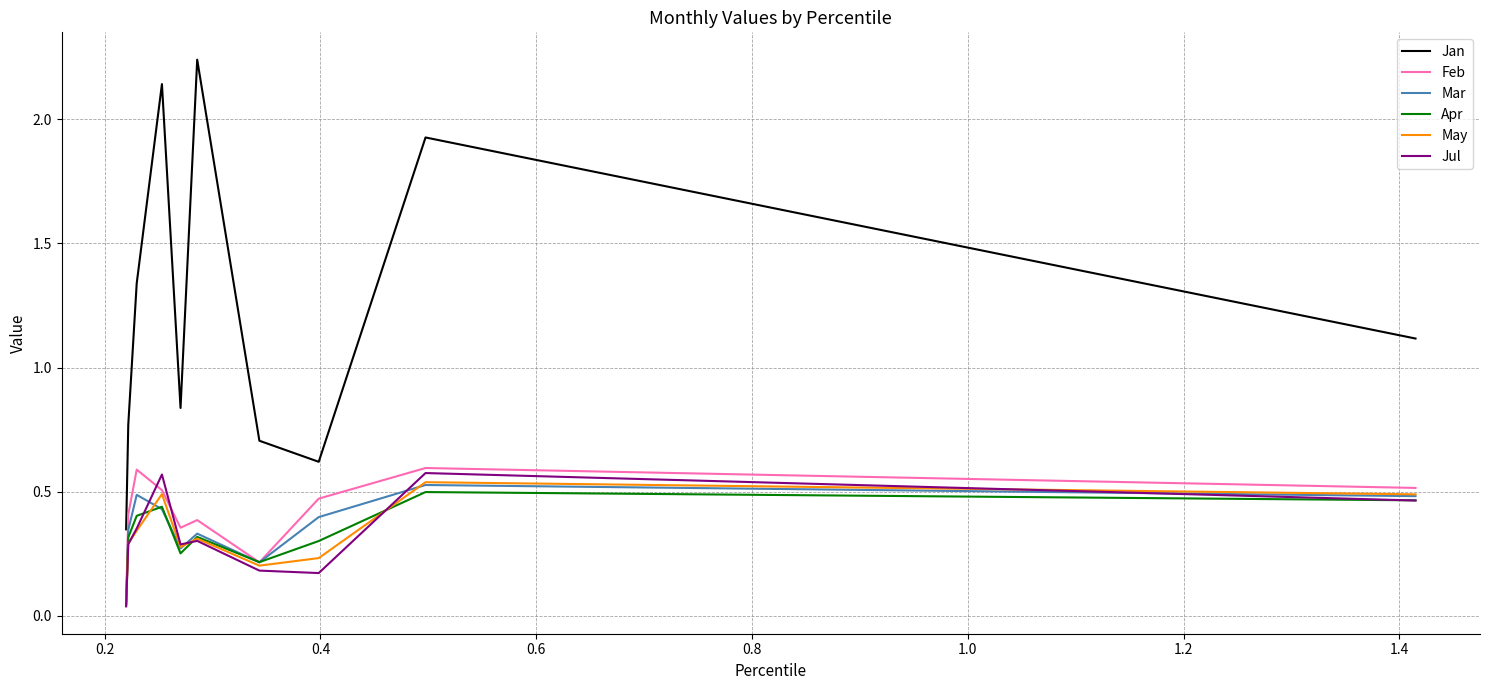

Which series has the largest total across all categories?

Jan